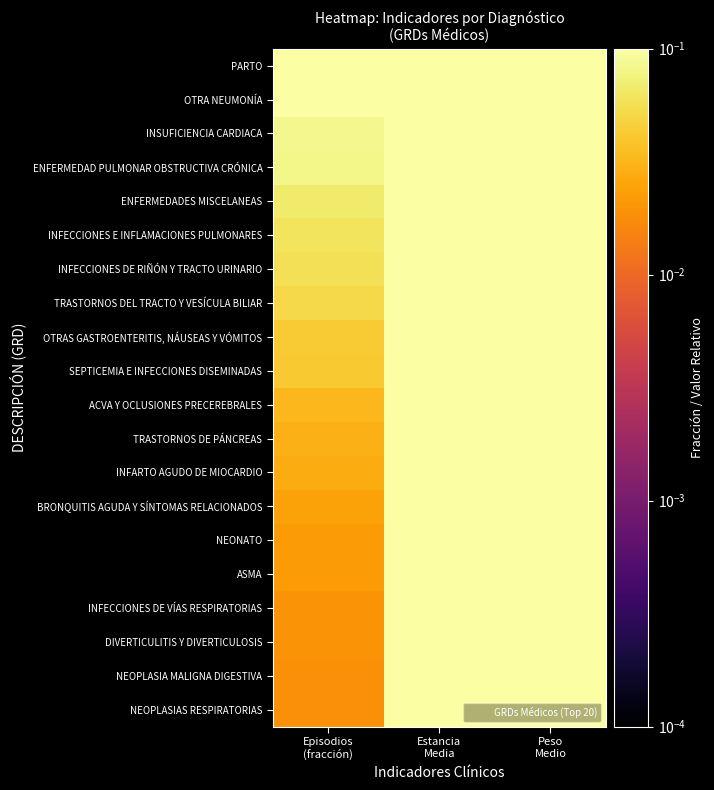

Which label corresponds to the smallest value in the chart?

Episodios
(fracción)